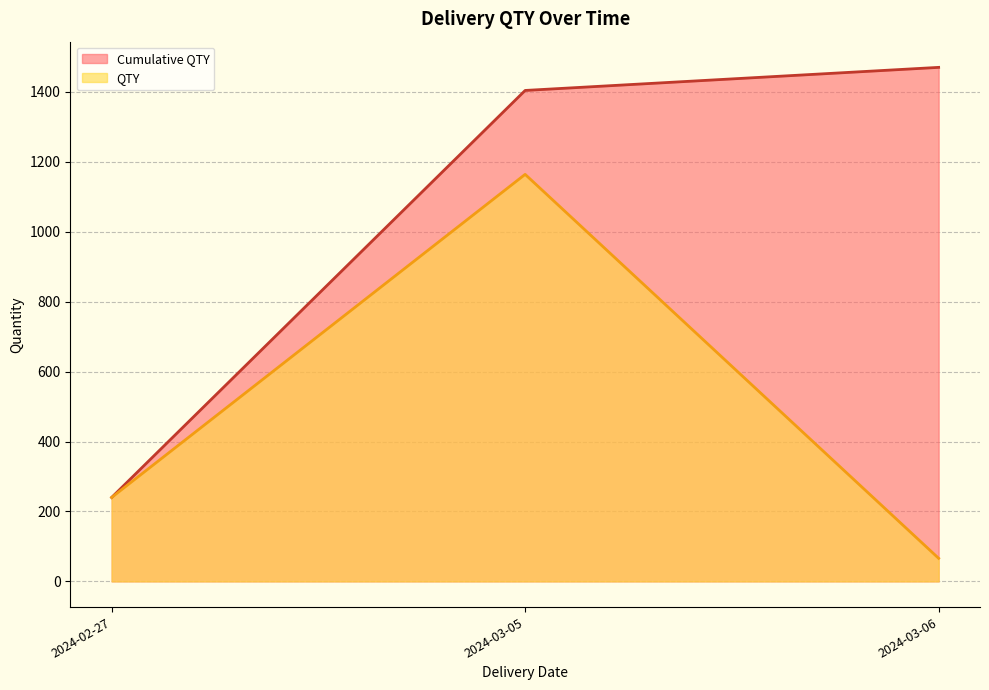

How many lines are shown in the chart?

2